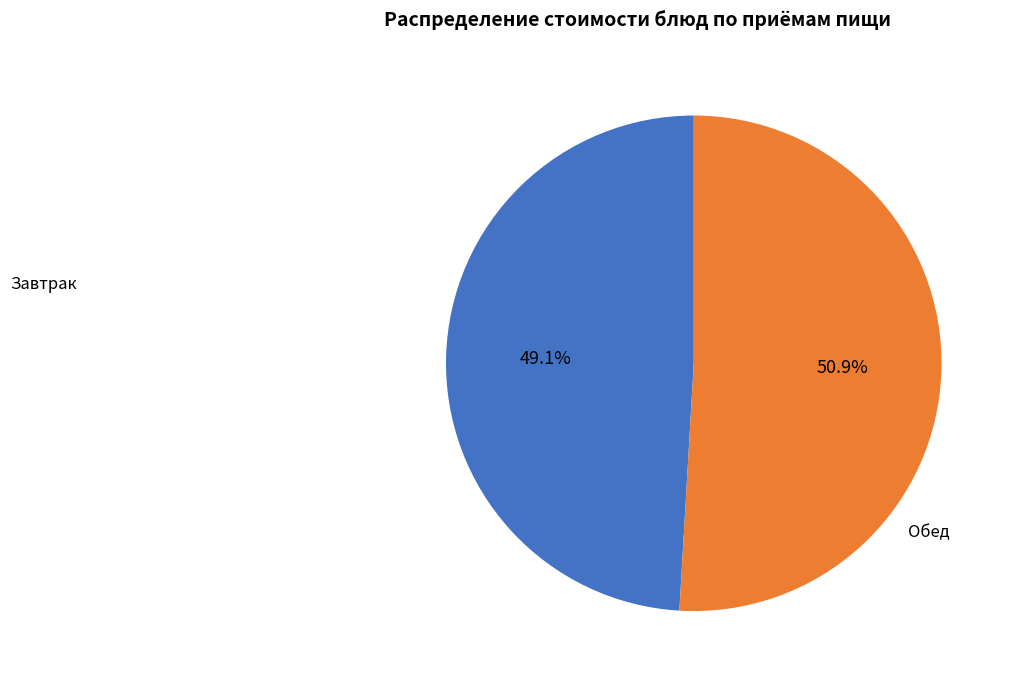

Does any single category account for the majority?

Yes